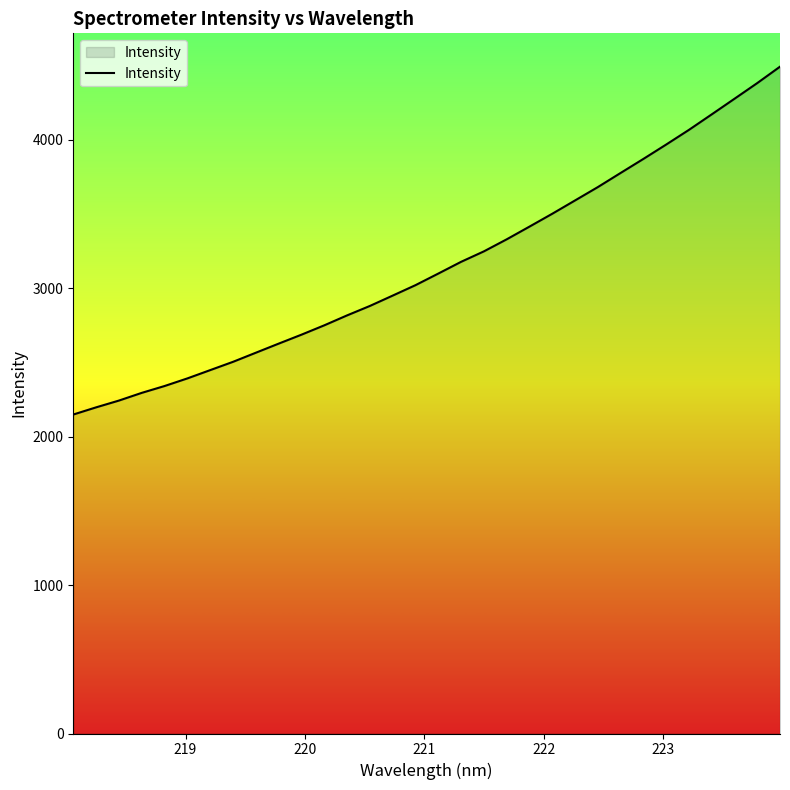

What is the maximum value shown in the chart?

4491.4